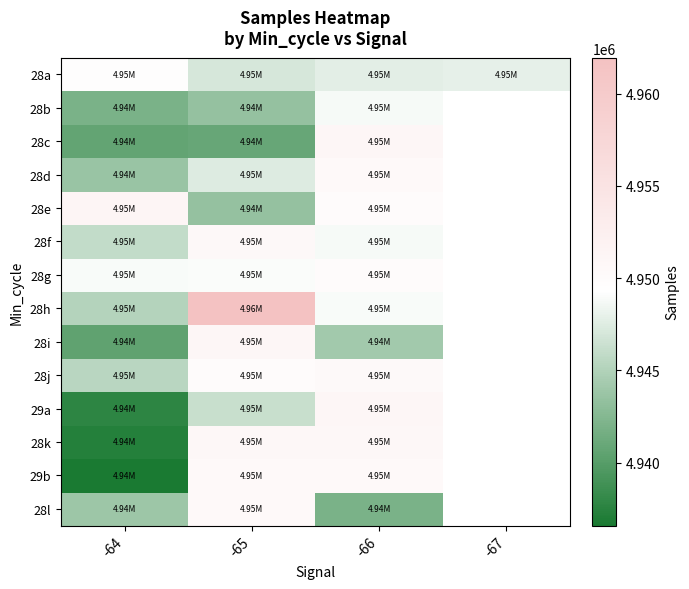

What is the minimum value shown in the chart?

4936586.0